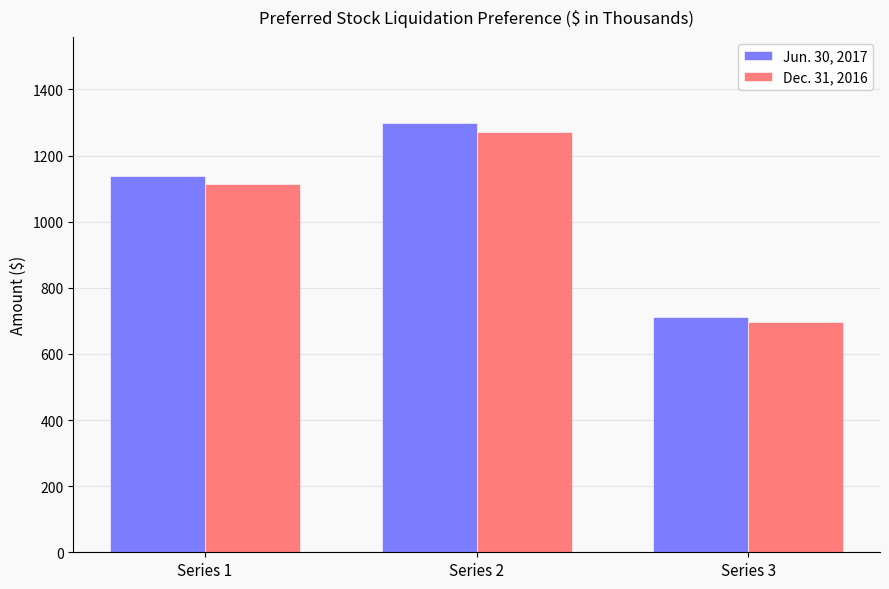

Which series has the largest total across all categories?

Jun. 30, 2017